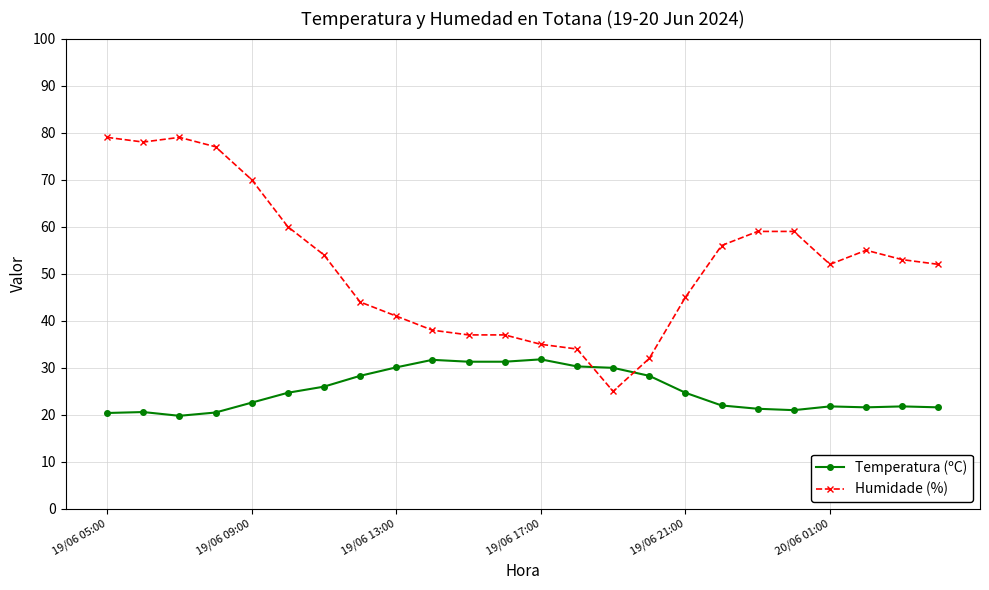

What is the minimum value for Humidade (%)?

25.0